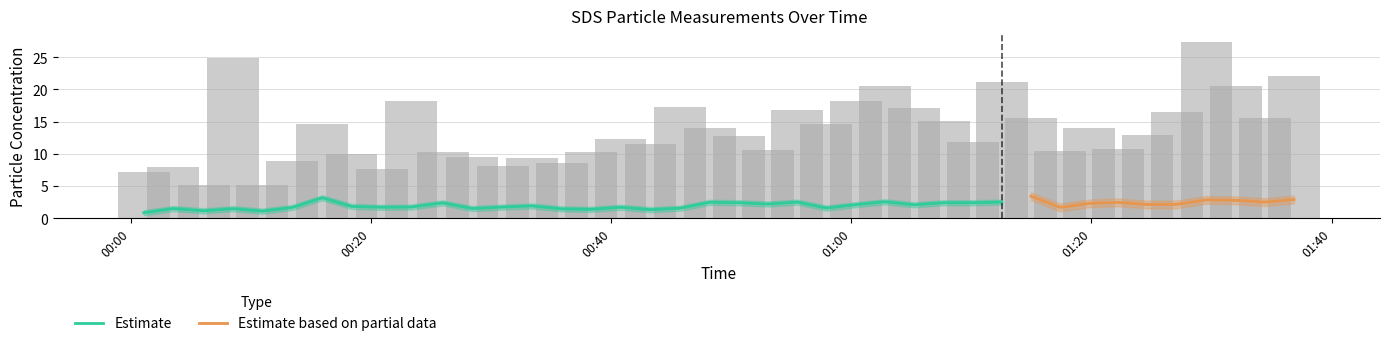

Where is the data nearest to the value 16?

2023/03/23 01:27:06